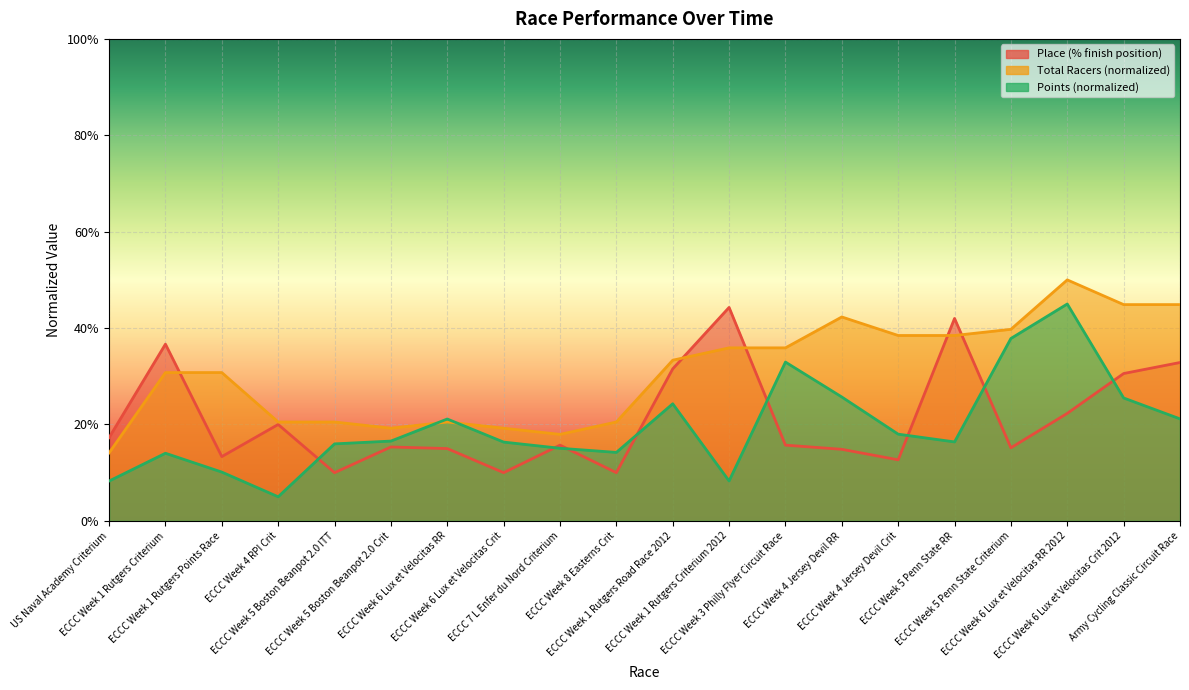

Is the value of Points at ECCC Week 6 Lux et Velocitas Crit greater than the value of Total Racers at ECCC Week 4 RPI Crit?

No